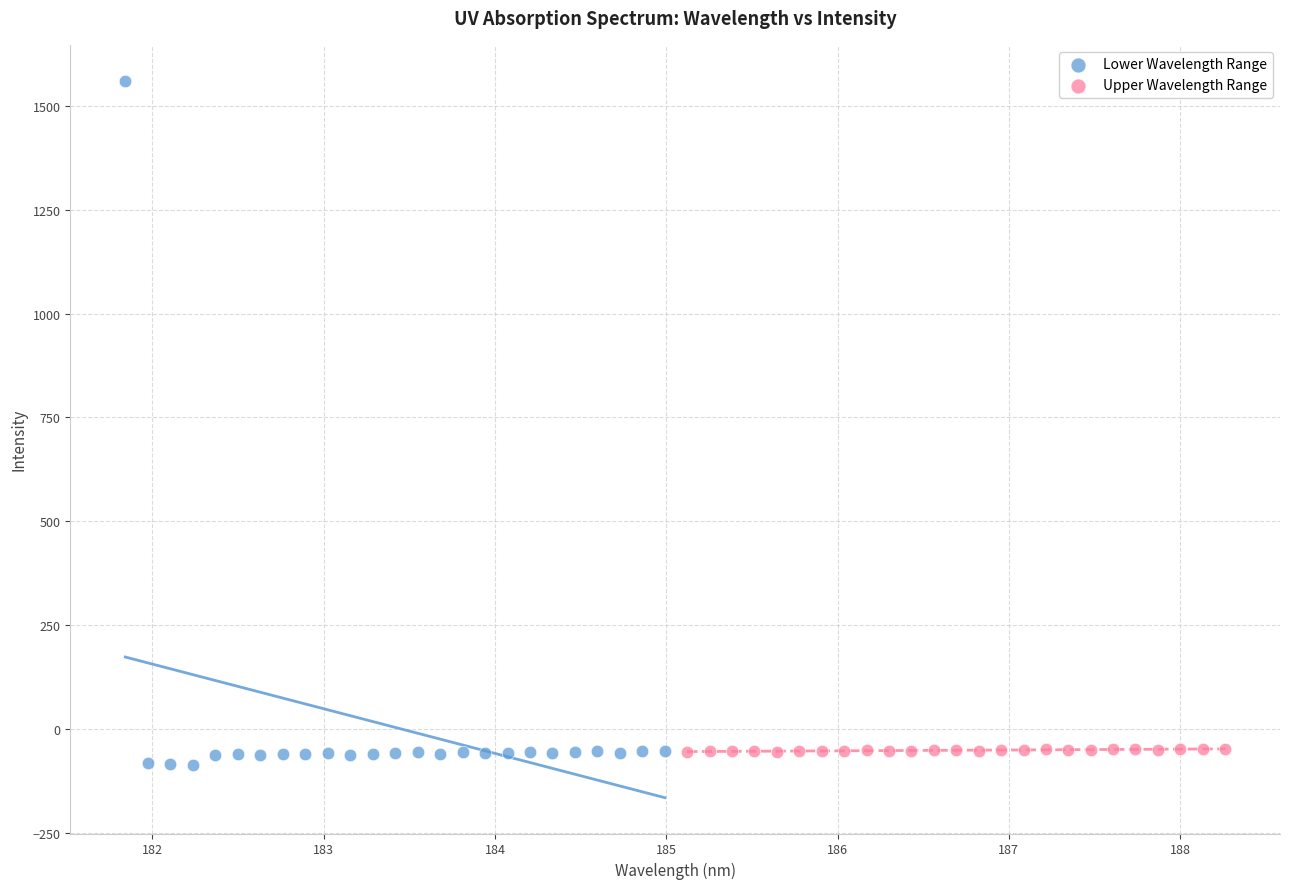

Which series has the widest spread of Y values?

Lower Wavelength Range